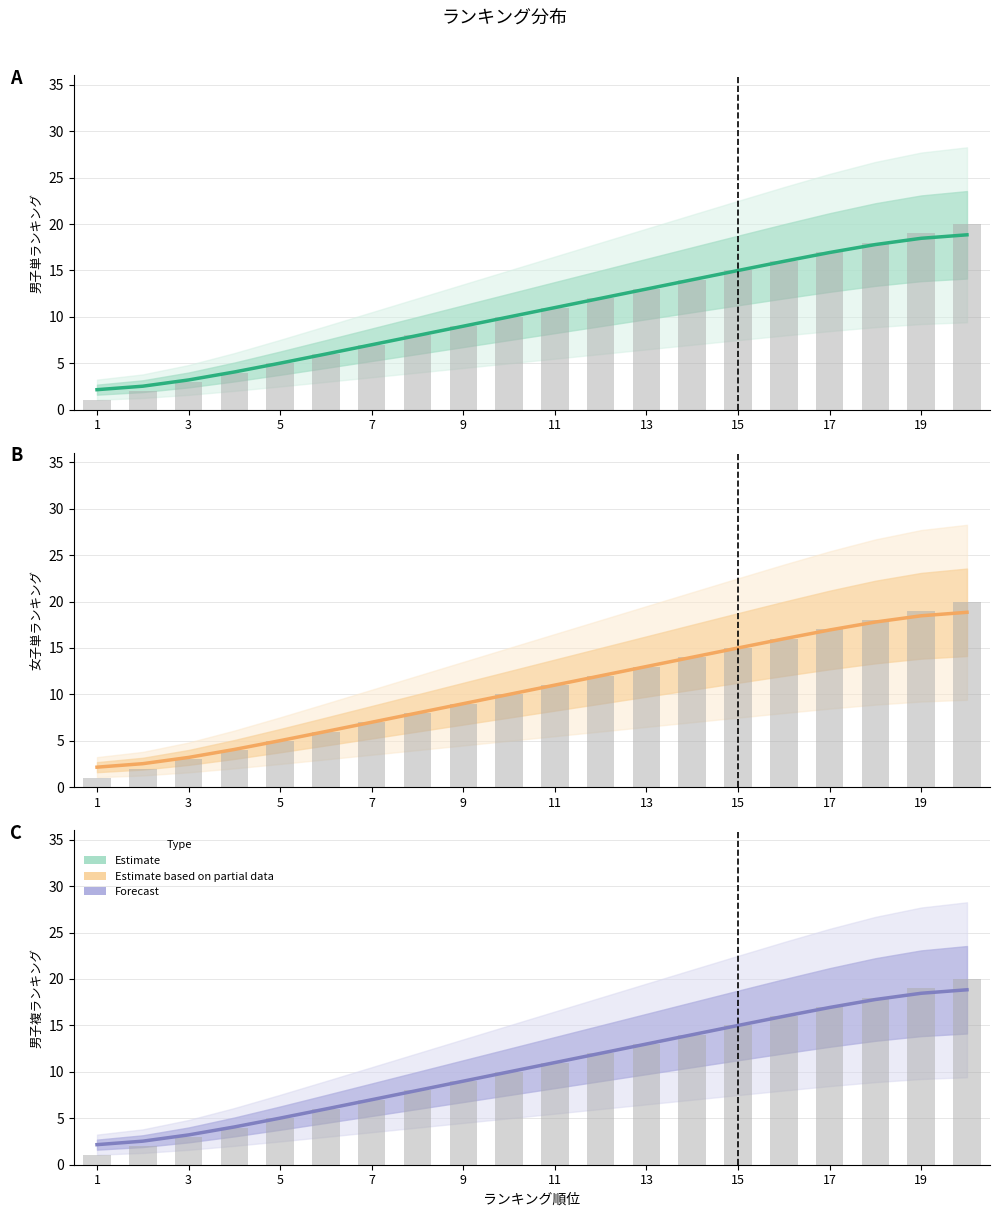

The 女子単ランキング series shows 3.6 at 17. True or false?

False